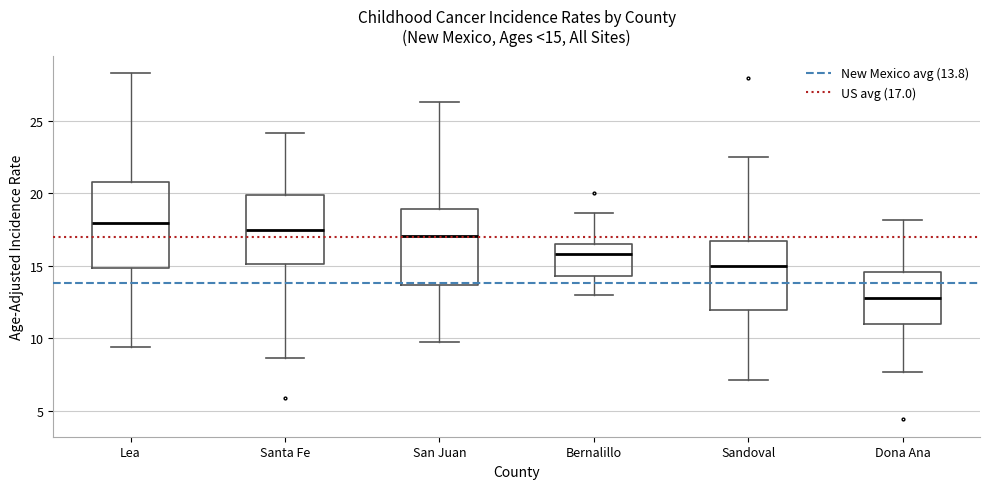

Comparing the boxes themselves (not the whiskers), which one is the tallest?

Lea